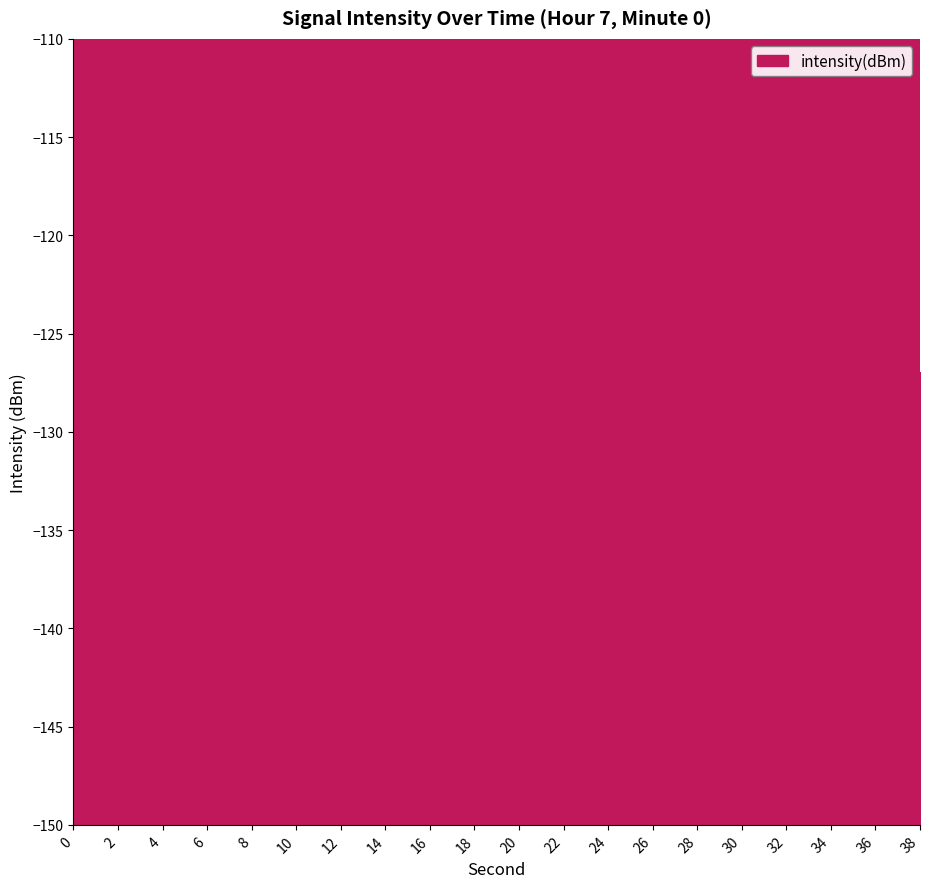

How many values are below -131?

11